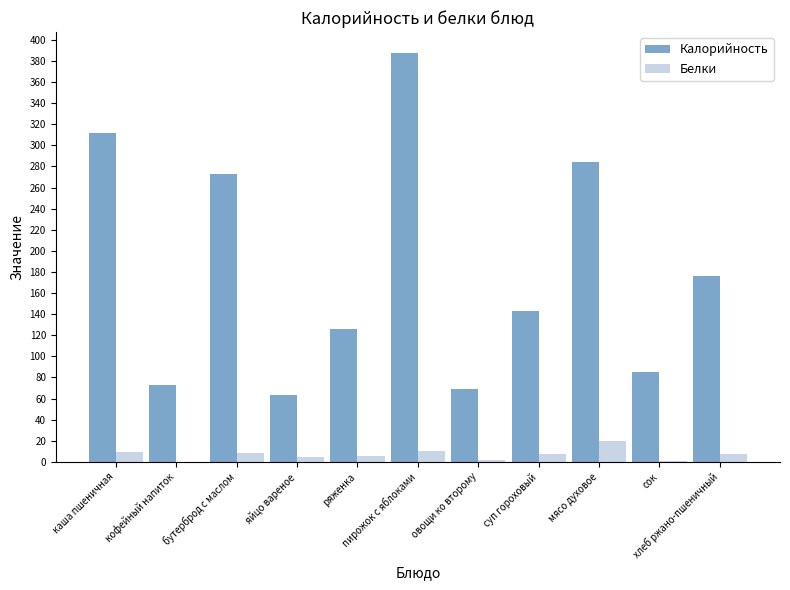

What is the sum of all Калорийность values?

1992